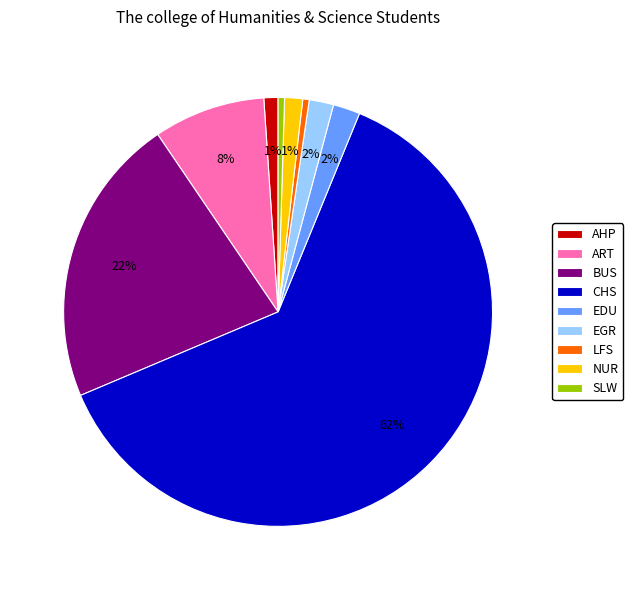

The ART slice represents 8% of the pie. True or false?

True